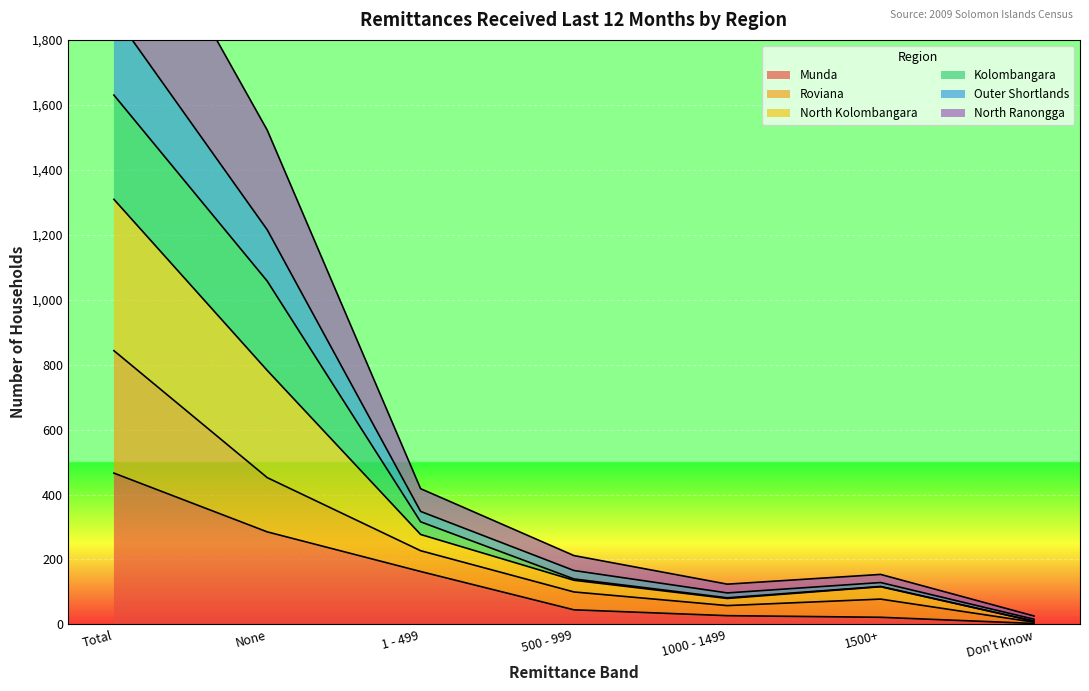

What is the greatest value displayed?

2364